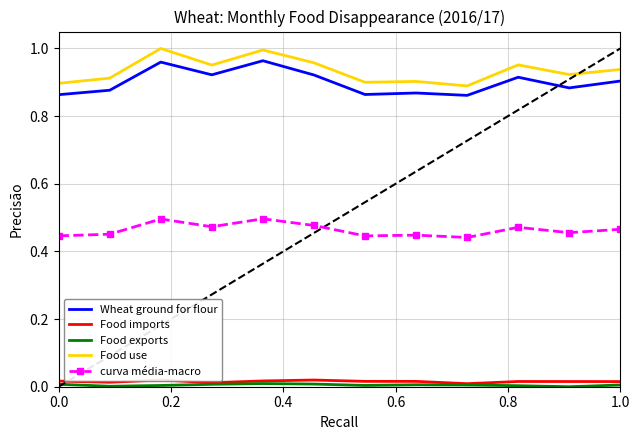

Is the value of Wheat ground for flour at 1.0 greater than the value of Food use at 10?

No